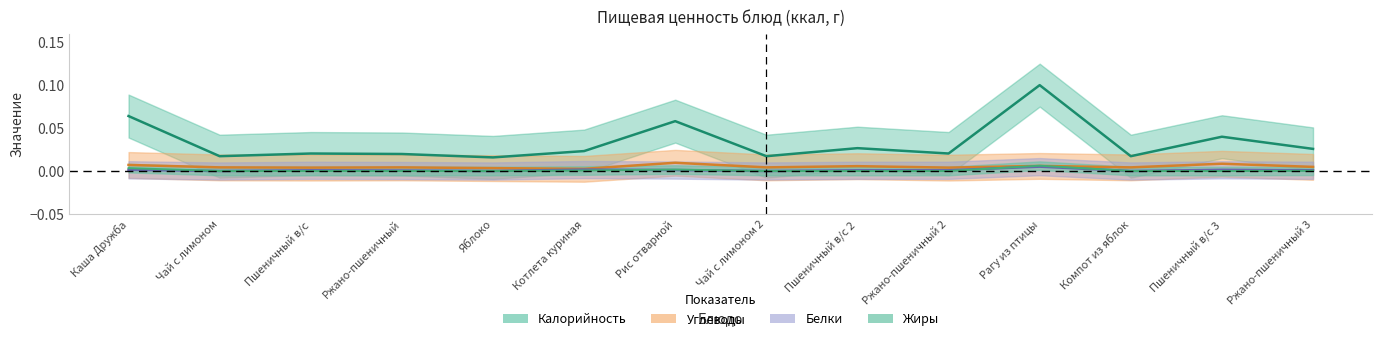

At which label is Калорийность closest to 0?

Яблоко